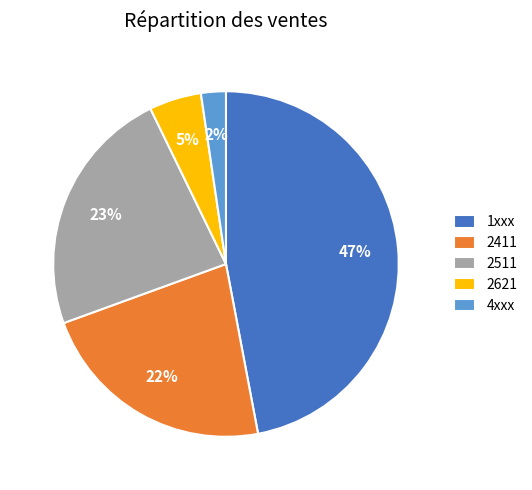

Which category has the biggest portion of the pie?

1xxx